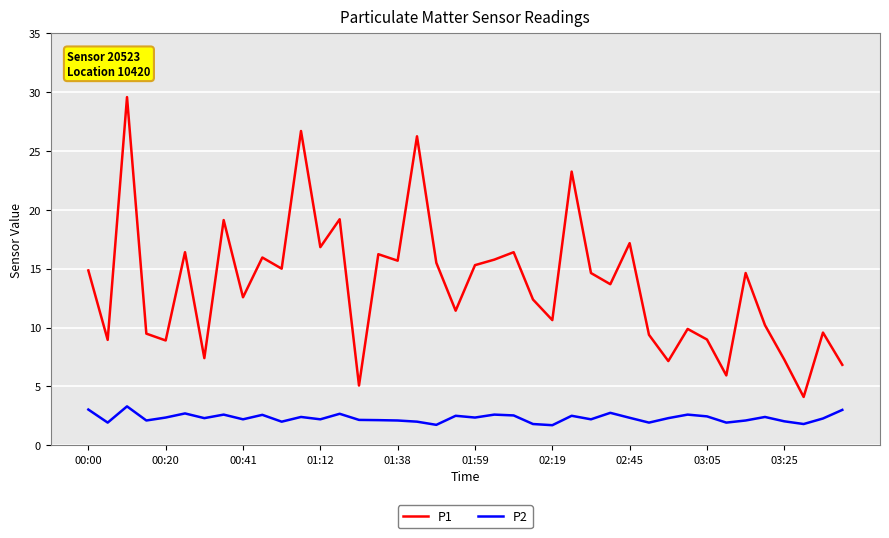

What is the difference between the maximum and second lowest values in the P1 series?

24.5